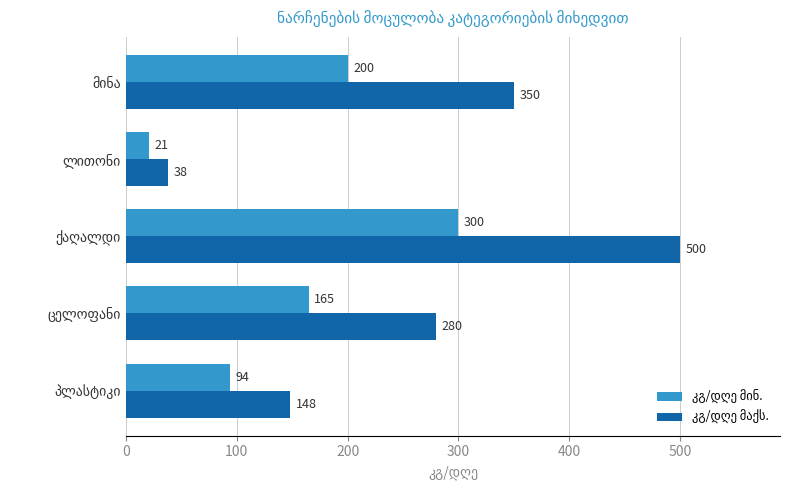

At how many categories does at least one series exceed 255?

3